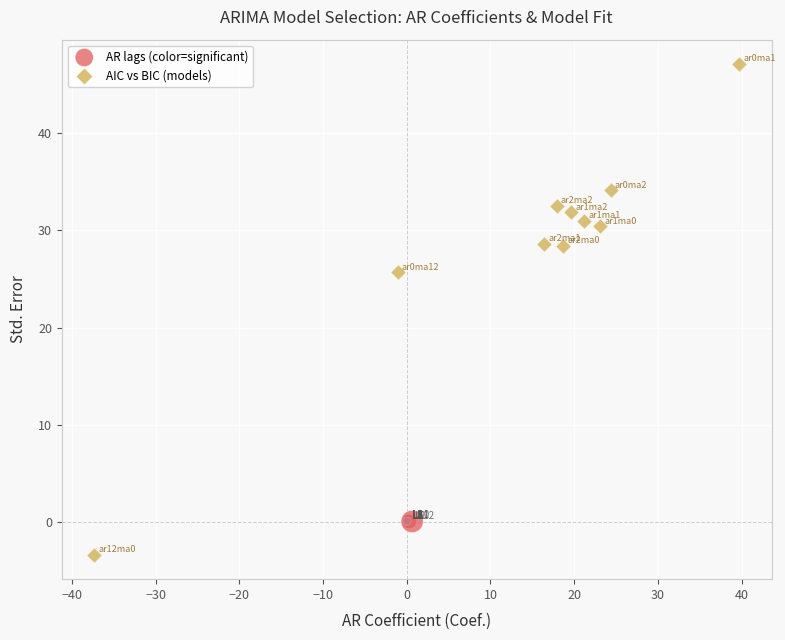

Which series contains the lowest Y value?

AIC vs BIC (models)